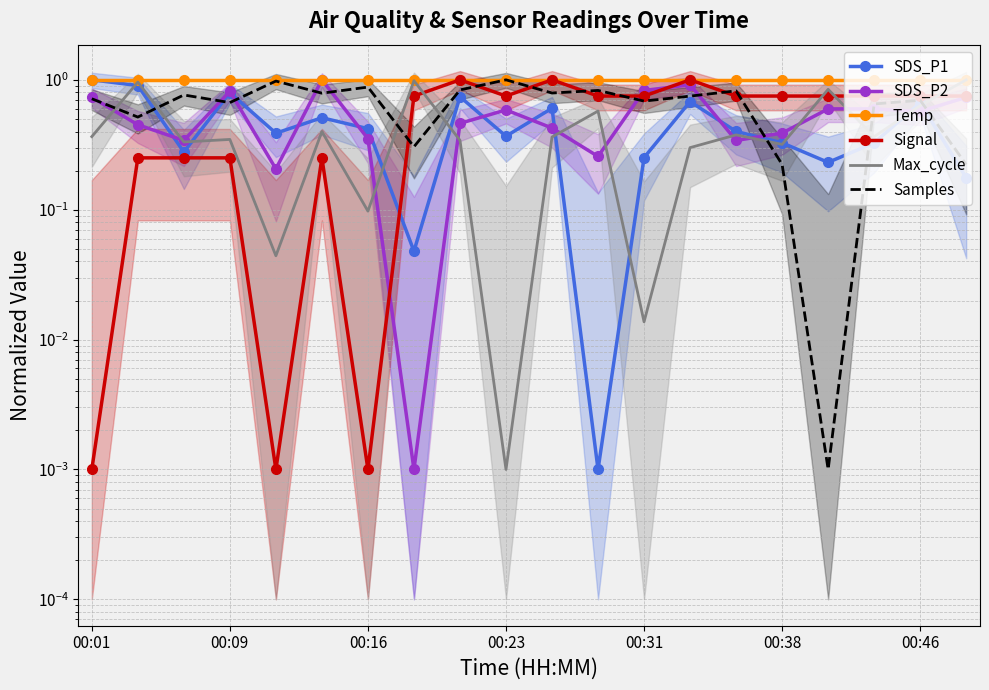

Rank the series by their maximum value, from lowest to highest.

Temp, SDS_P1, SDS_P2, Signal, Max_cycle, Samples